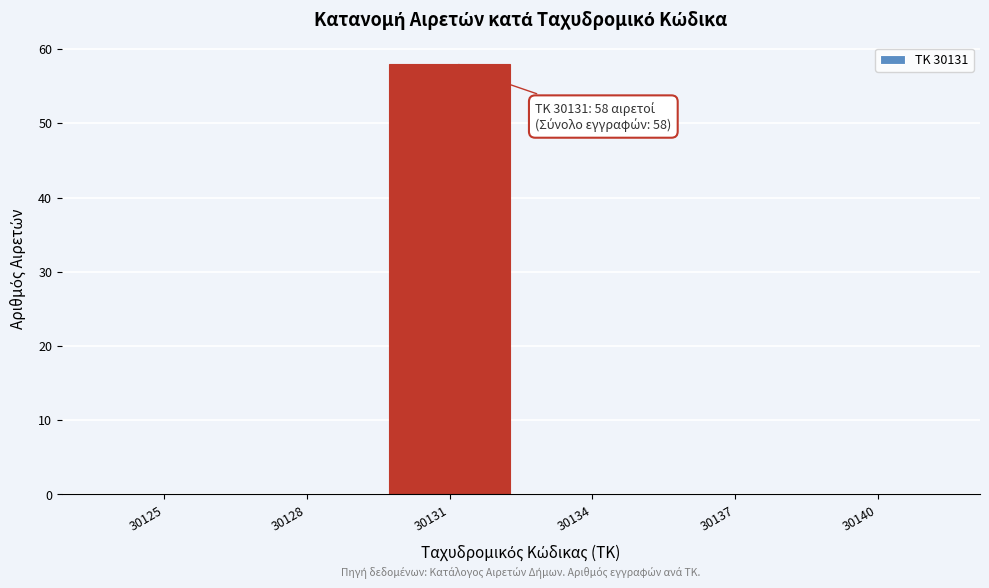

Reading left to right, what are all the values shown in this chart?

30125=0	30128=0	30131=58	30134=0	30137=0	30140=0